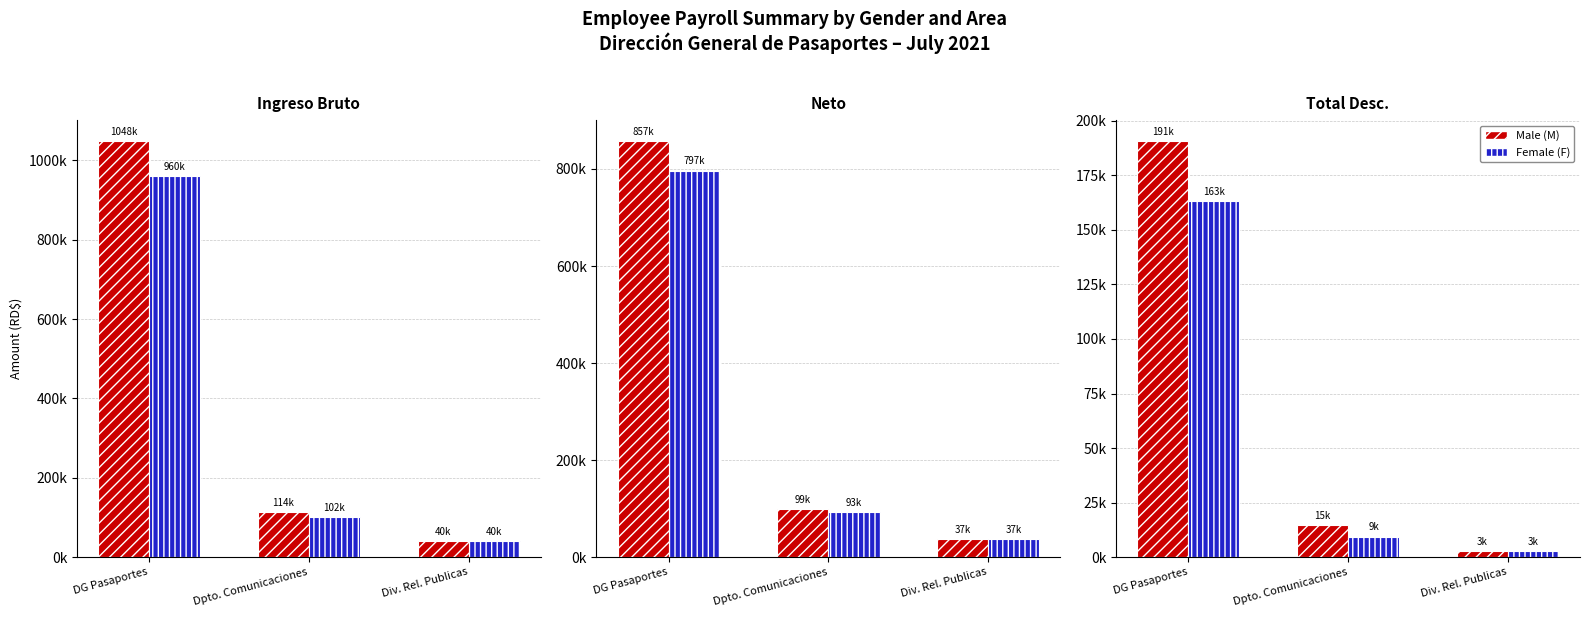

What are all the series names shown in the legend?

Male (M), Female (F)